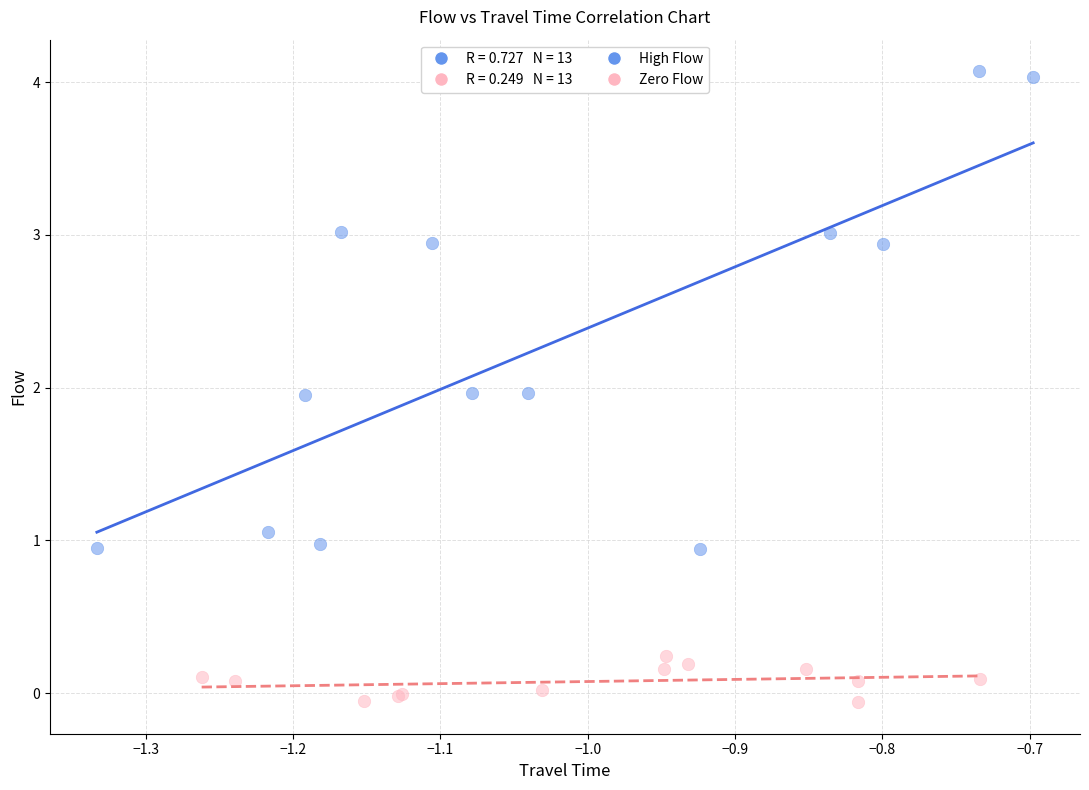

Which series reaches the minimum Y coordinate?

Zero Flow